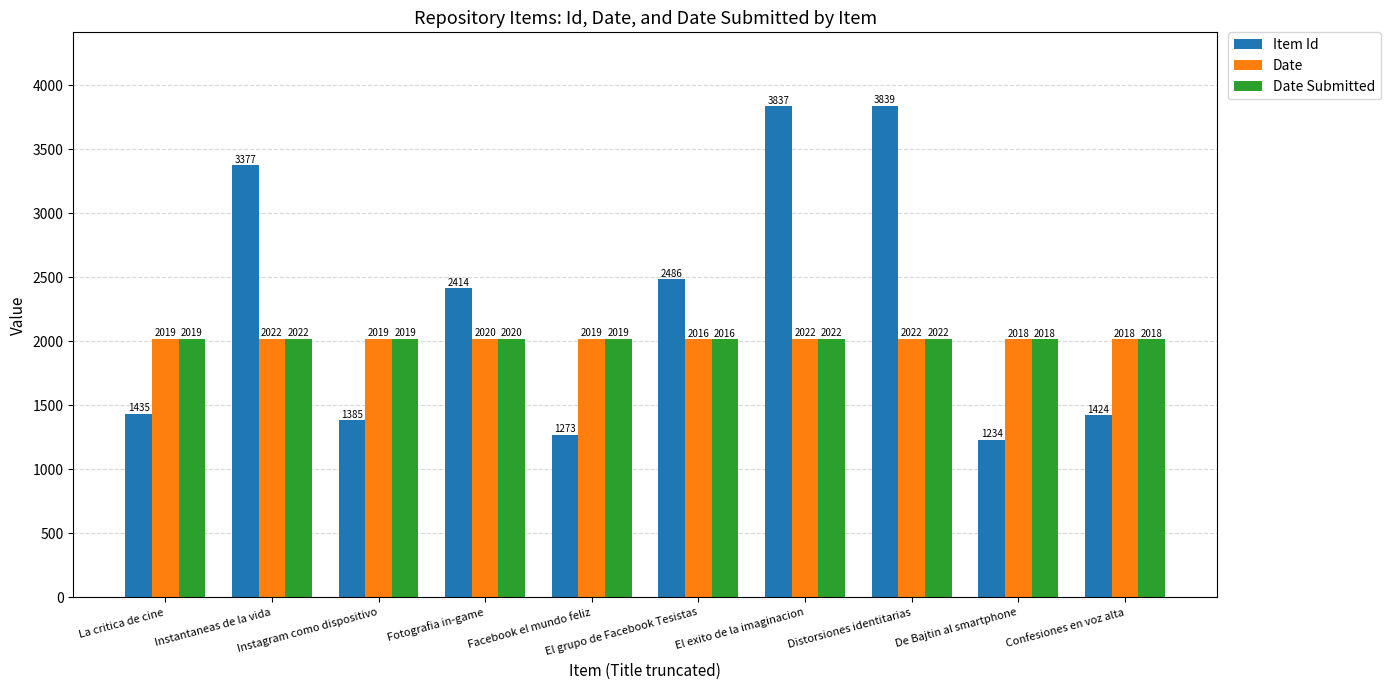

What is the minimum value for Date Submitted?

2016